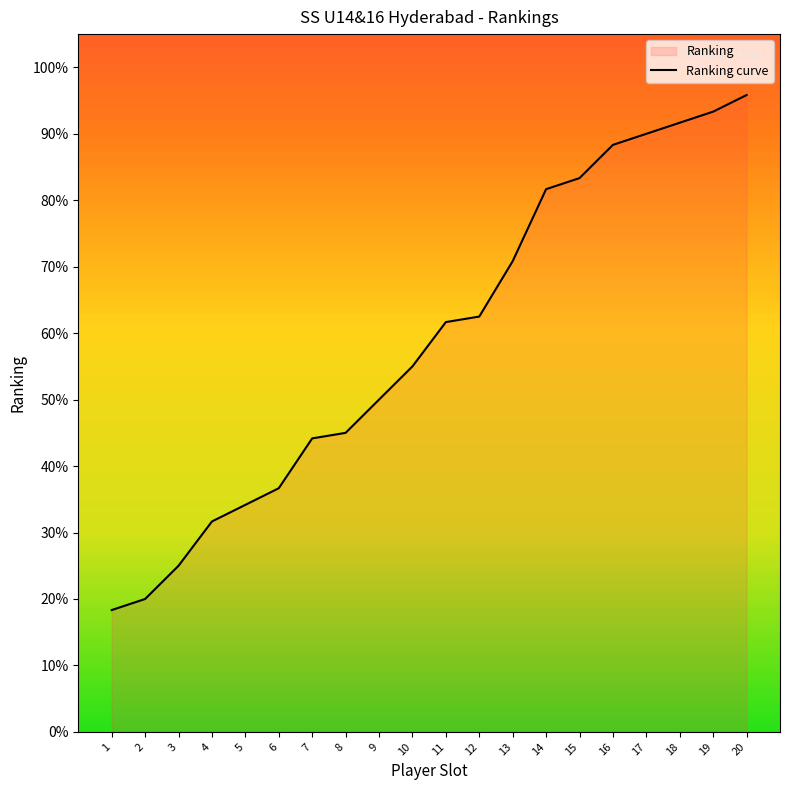

Which category has the highest value across all series?

20